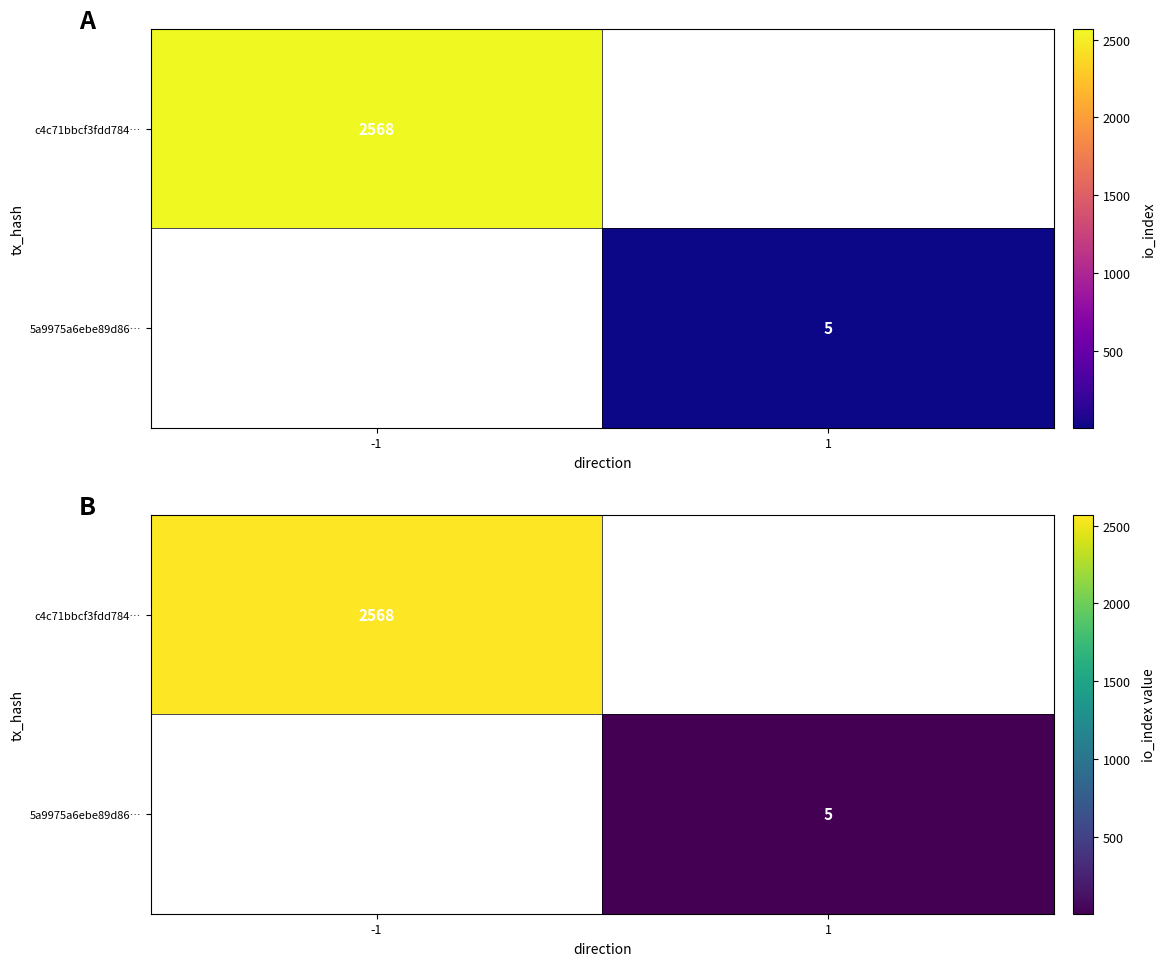

At which label is c4c71bbcf3fdd784… closest to 2568?

-1